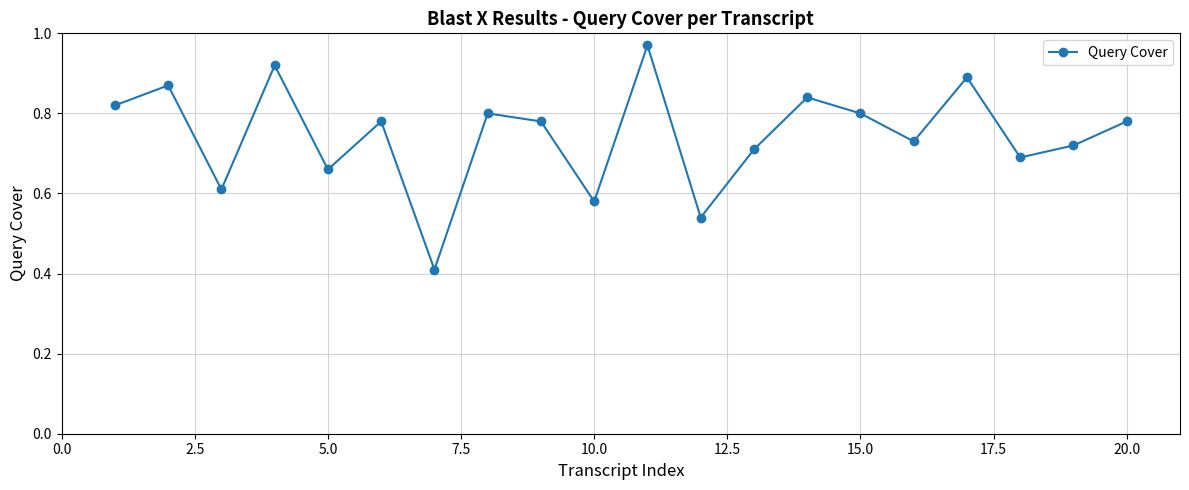

What is the difference between the second highest and second lowest values?

0.4